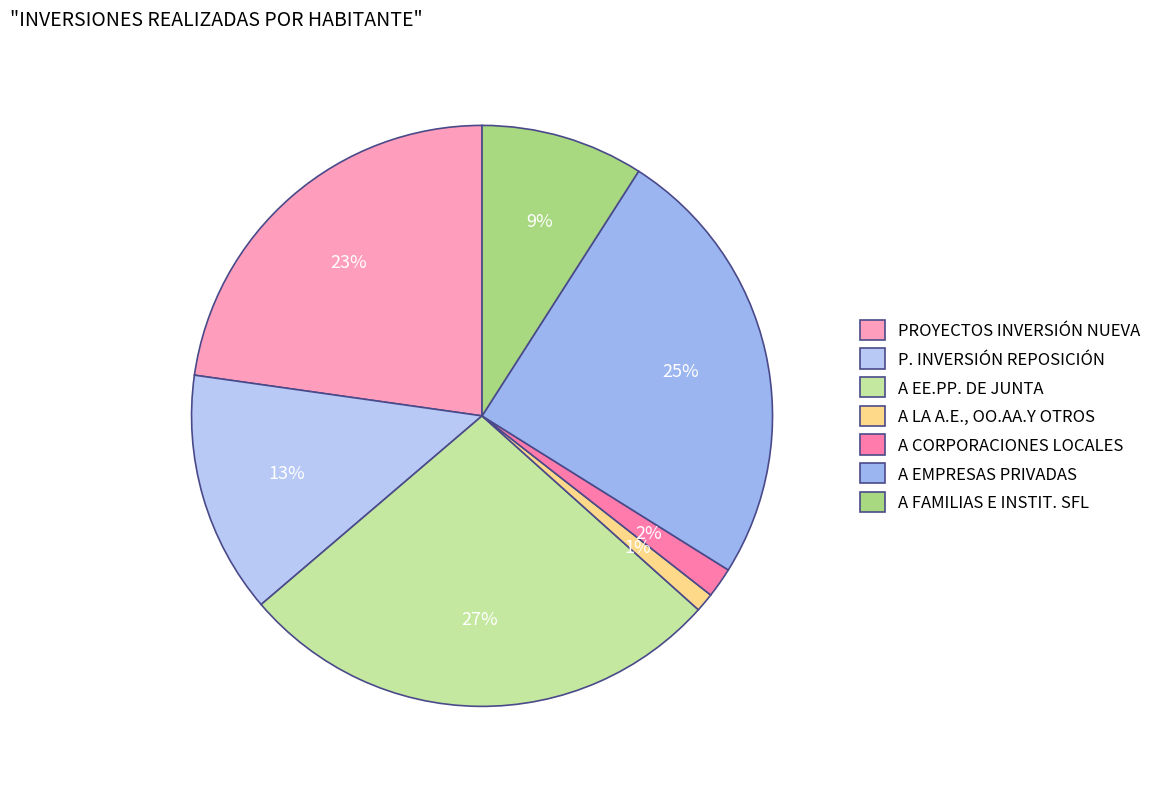

To the nearest percent, what percentage of the pie is A FAMILIAS E INSTIT. SFL?

9%